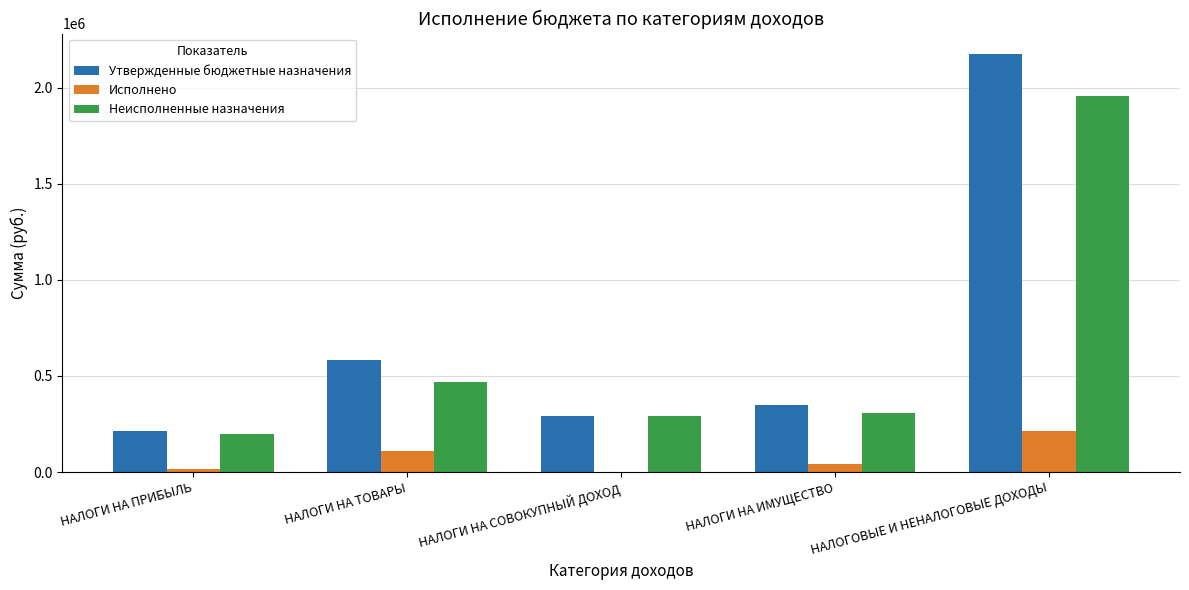

How many values in the Неисполненные назначения series exceed 305842?

3